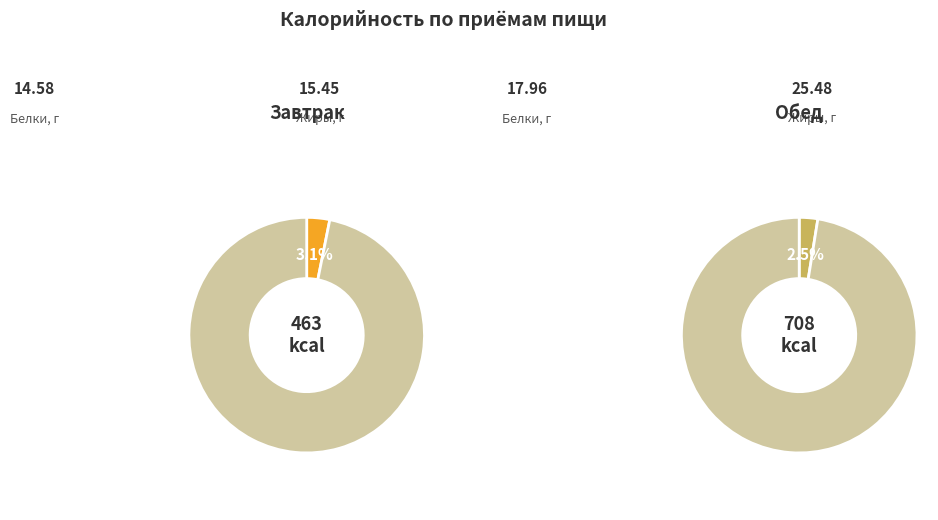

How many slices are in this pie chart?

2